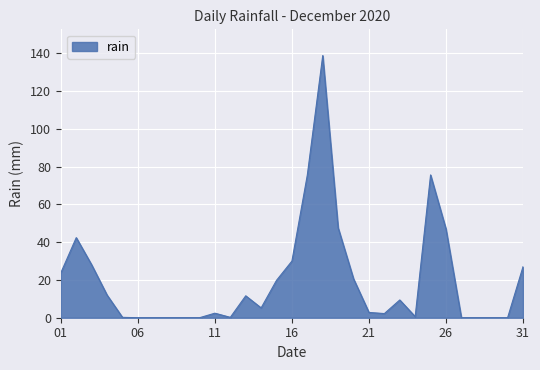

What is the difference between the maximum and minimum values?

138.8